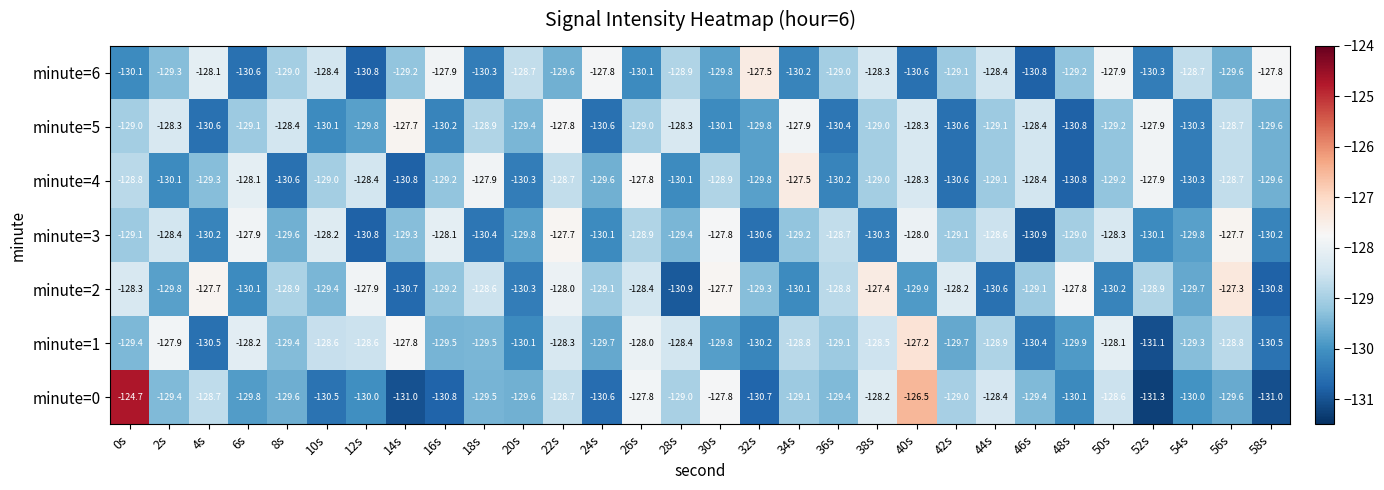

What is the sum of the minute=5 values at 10s and 46s?

-258.5